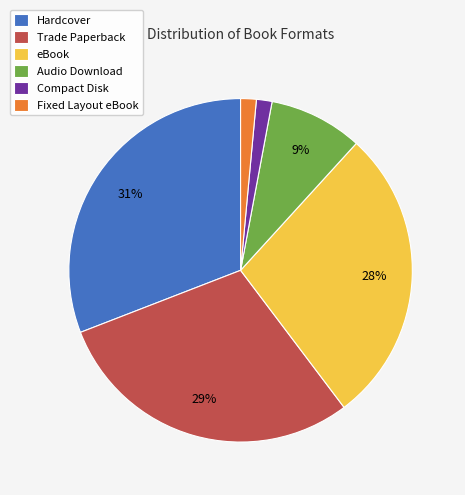

To the nearest percent, what is the difference between the Trade Paperback and eBook slice percentages?

1%